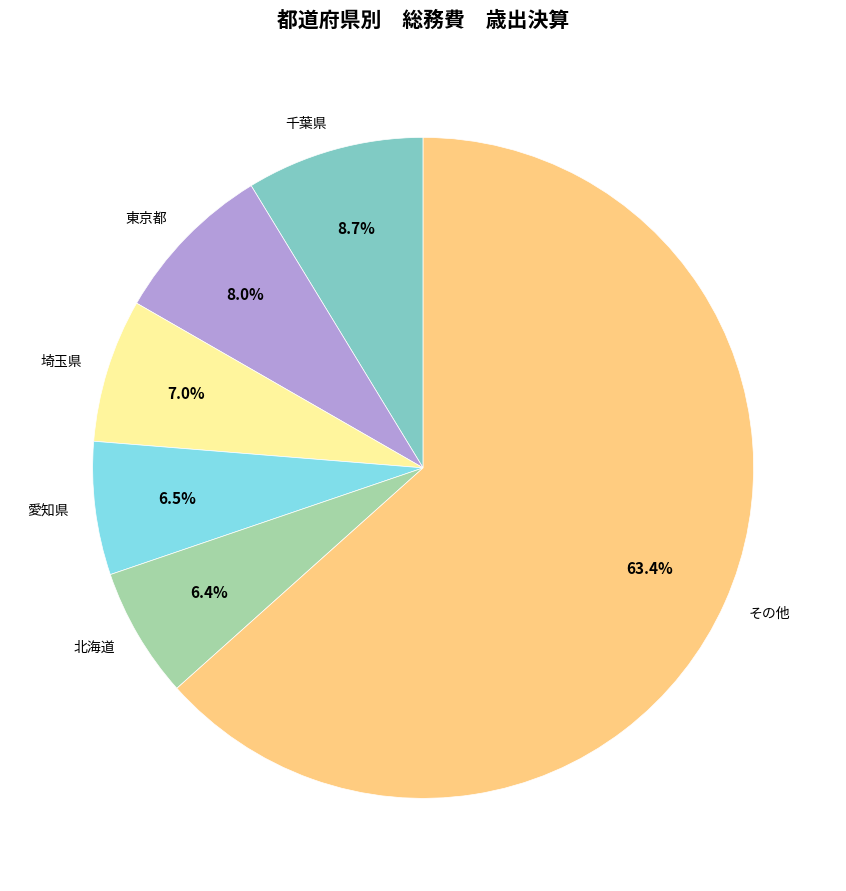

Which has a higher value, 北海道 or 埼玉県?

埼玉県